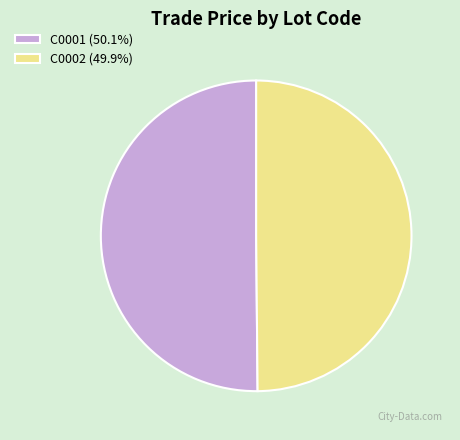

What is the ratio of the value at C0001 (50.1%) to the value at C0002 (49.9%)?

1.0